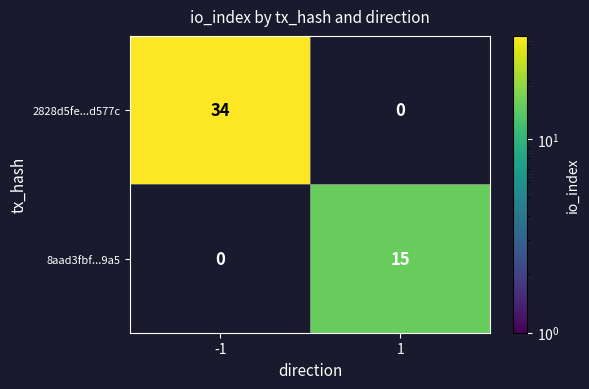

How many series are shown in this chart?

2